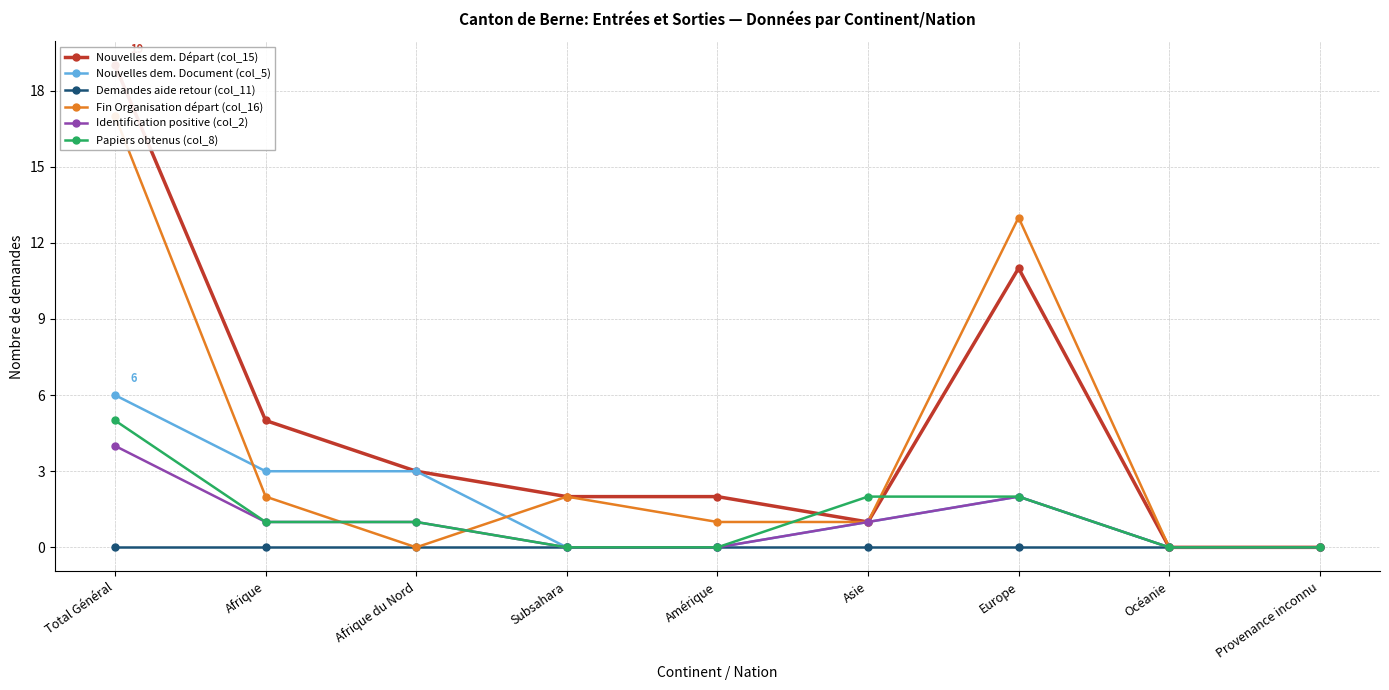

Is this an area chart (filled region under the line)?

No